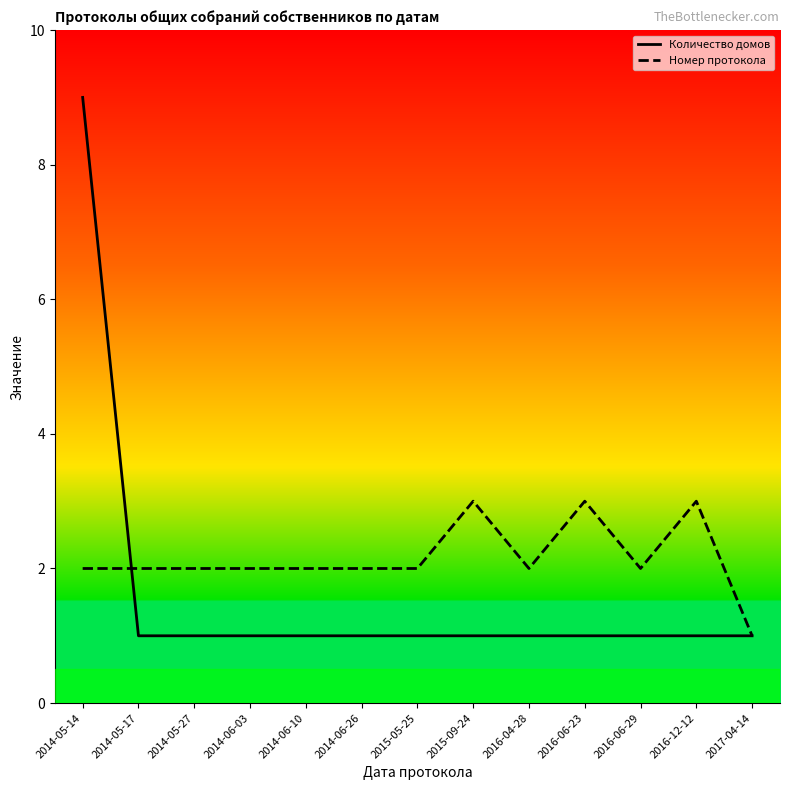

Reading left to right, list all the values displayed in this chart.

Количество домов: 2014-05-14=9	2014-05-17=1	2014-05-27=1	2014-06-03=1	2014-06-10=1	2014-06-26=1	2015-05-25=1	2015-09-24=1	2016-04-28=1	2016-06-23=1	2016-06-29=1	2016-12-12=1	2017-04-14=1
Номер протокола: 2014-05-14=2	2014-05-17=2	2014-05-27=2	2014-06-03=2	2014-06-10=2	2014-06-26=2	2015-05-25=2	2015-09-24=3	2016-04-28=2	2016-06-23=3	2016-06-29=2	2016-12-12=3	2017-04-14=1